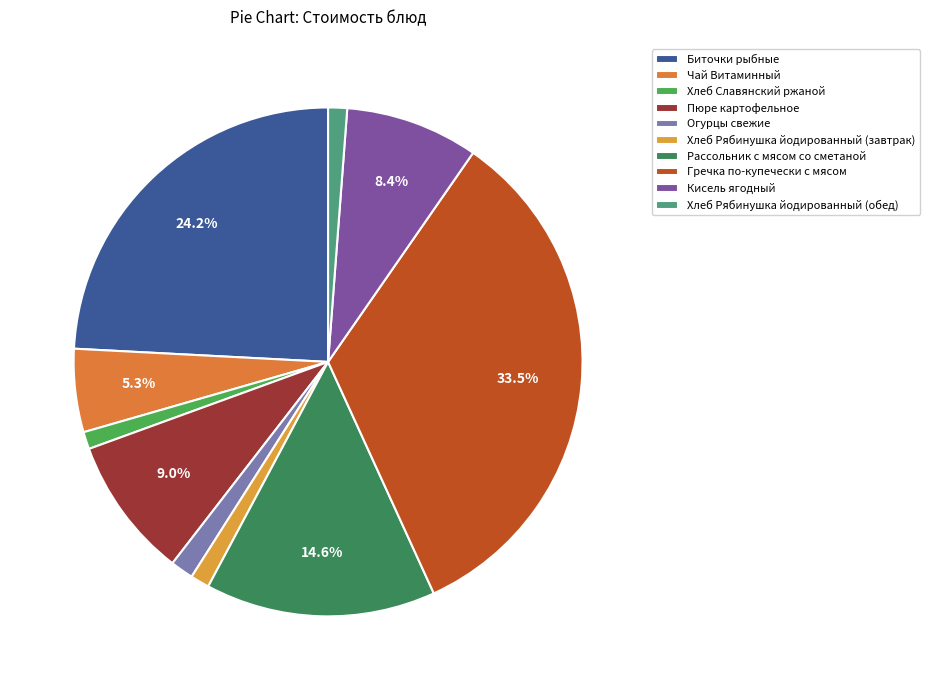

What is the ratio of the value at Хлеб Рябинушка йодированный (обед) to the value at Хлеб Славянский ржаной?

1.1